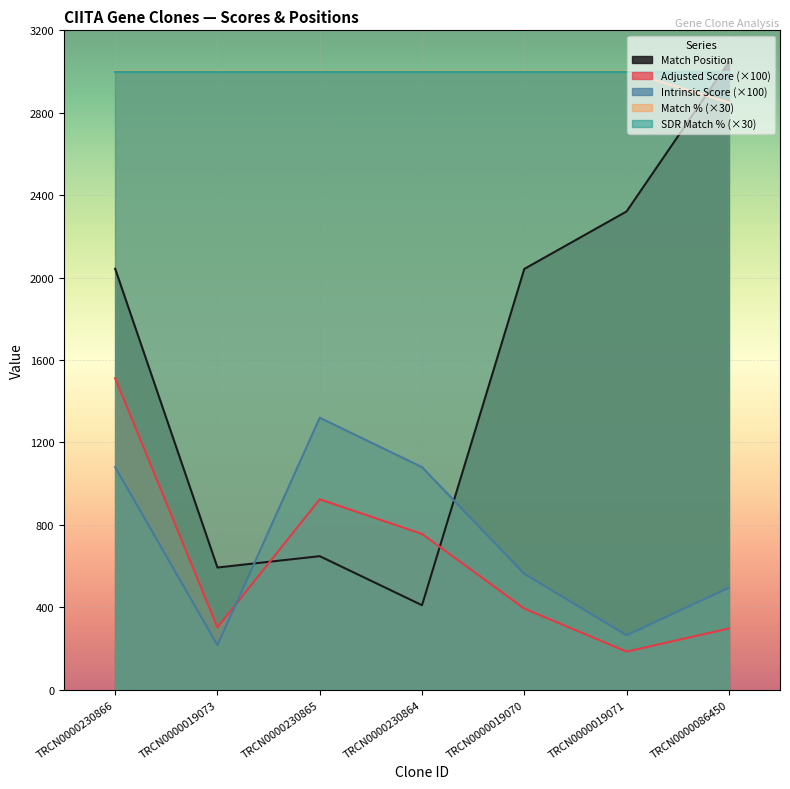

What are all the series names shown in the legend?

Match Position, Adjusted Score (×100), Intrinsic Score (×100), Match % (×30), SDR Match % (×30)